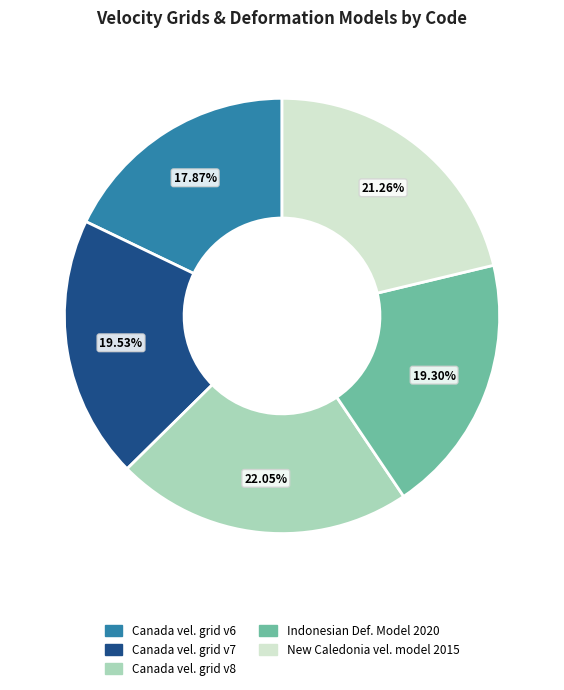

Is there a majority slice in this chart?

No